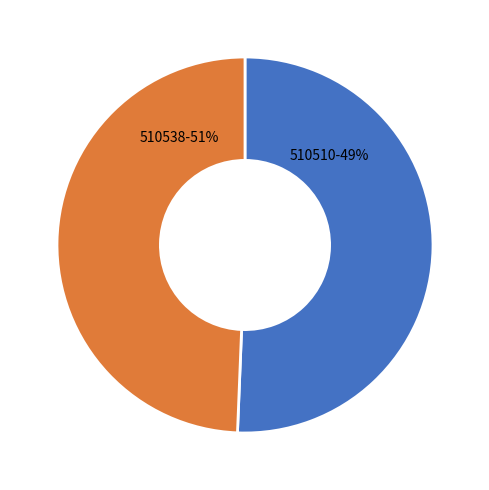

Approximately how many times larger is the value at 510538 compared to 510510?

1.0